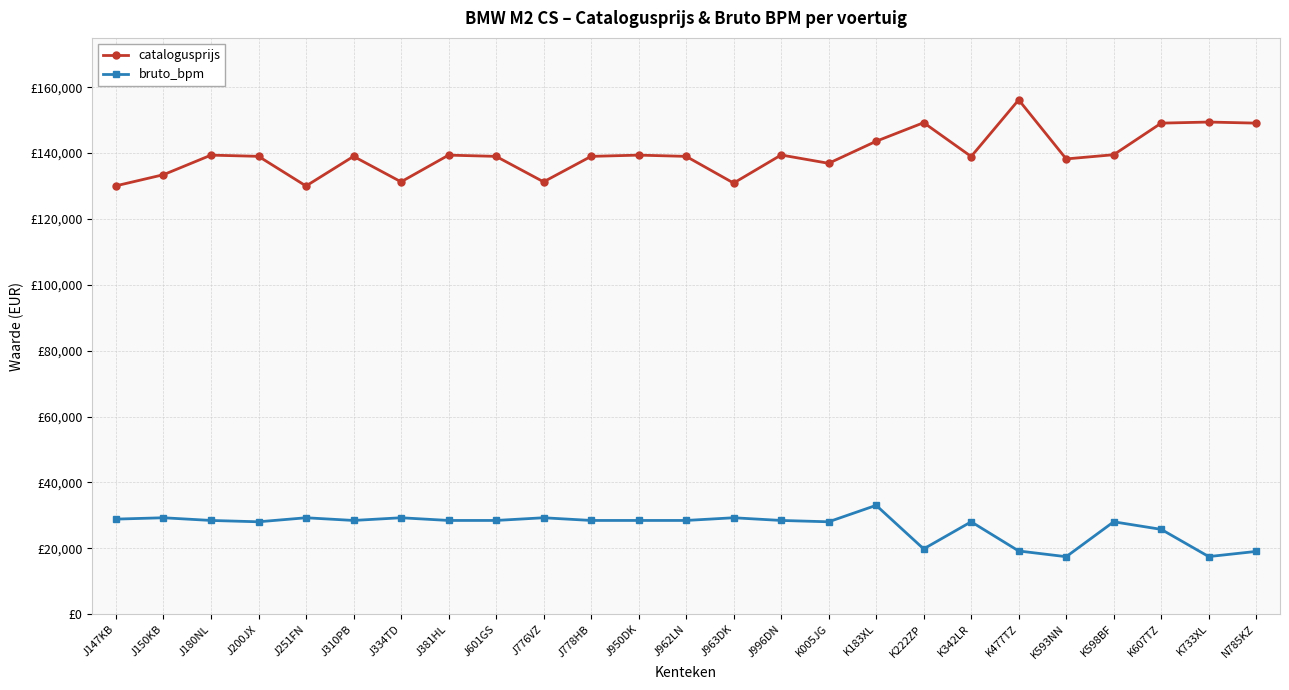

Which category has the lowest value across all series?

K593NN